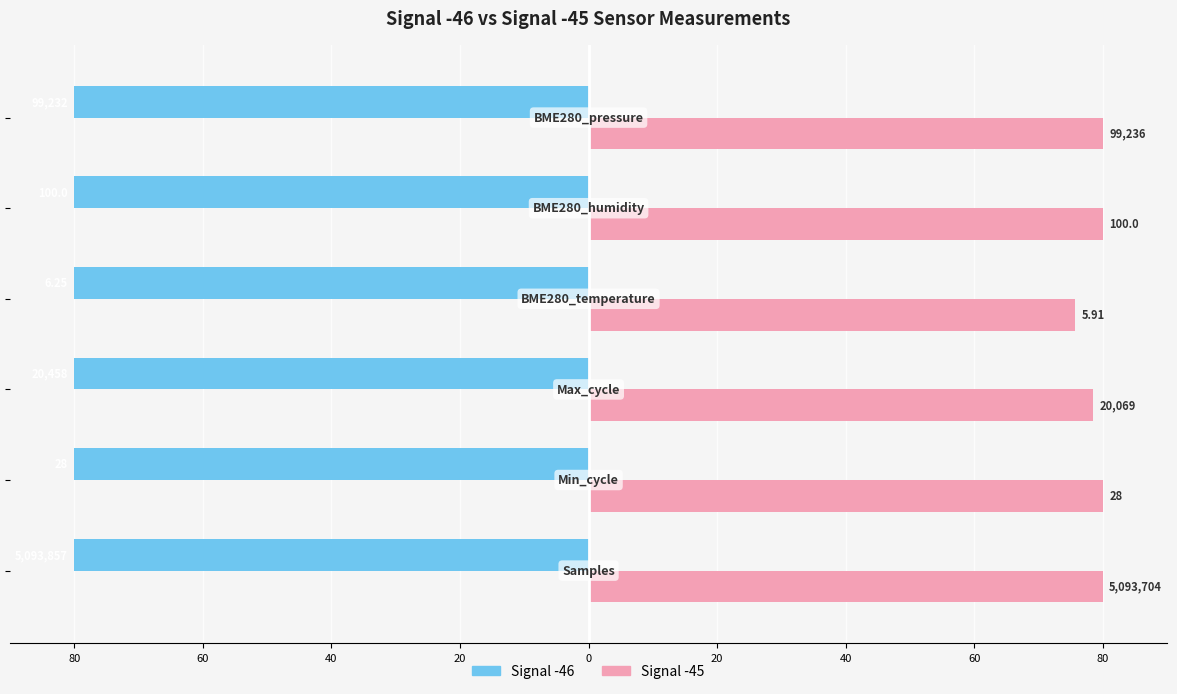

What are all the series names shown in the legend?

Signal -46, Signal -45